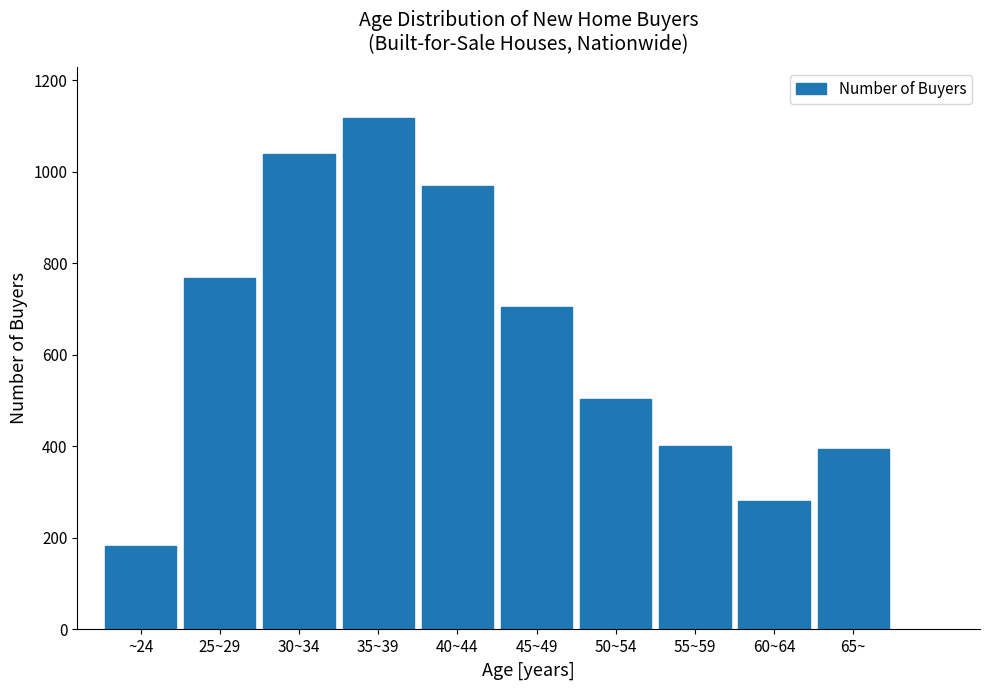

Reading left to right, what are all the values shown in this chart?

182	769	1039	1118	970	705	504	402	280	395